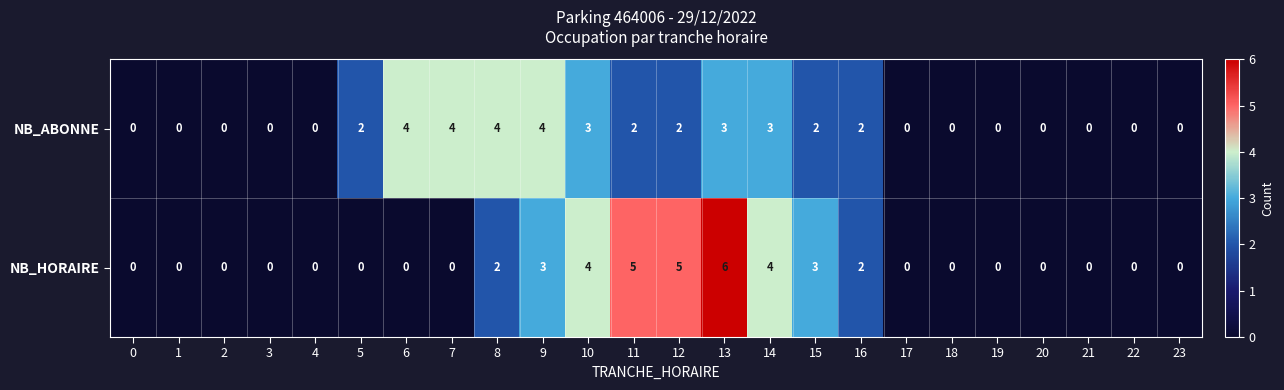

How many data points in NB_HORAIRE are above 0?

9